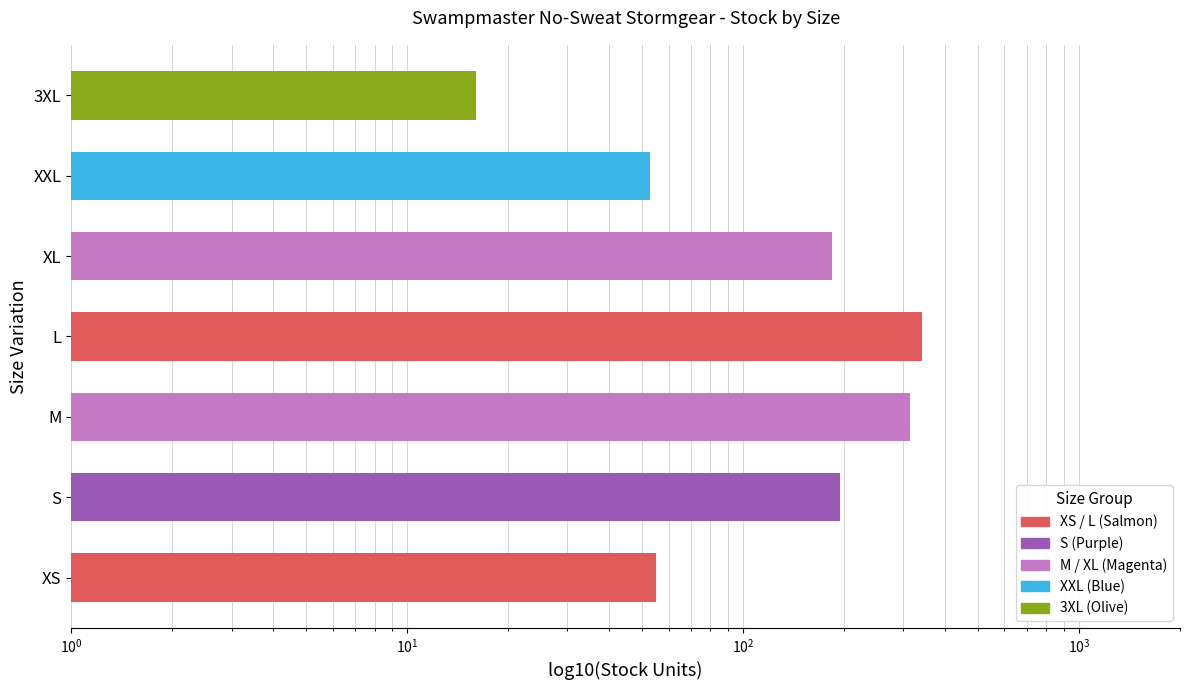

The value at 3XL is 23. True or false?

False